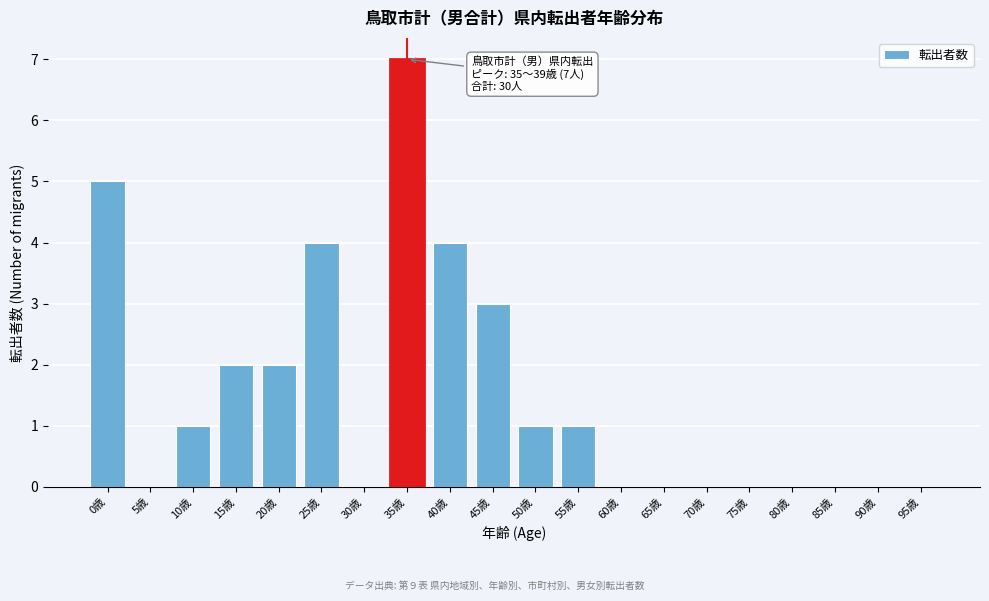

Reading left to right, transcribe all the data shown in this chart.

0歳=5	5歳=0	10歳=1	15歳=2	20歳=2	25歳=4	30歳=0	35歳=7	40歳=4	45歳=3	50歳=1	55歳=1	60歳=0	65歳=0	70歳=0	75歳=0	80歳=0	85歳=0	90歳=0	95歳=0